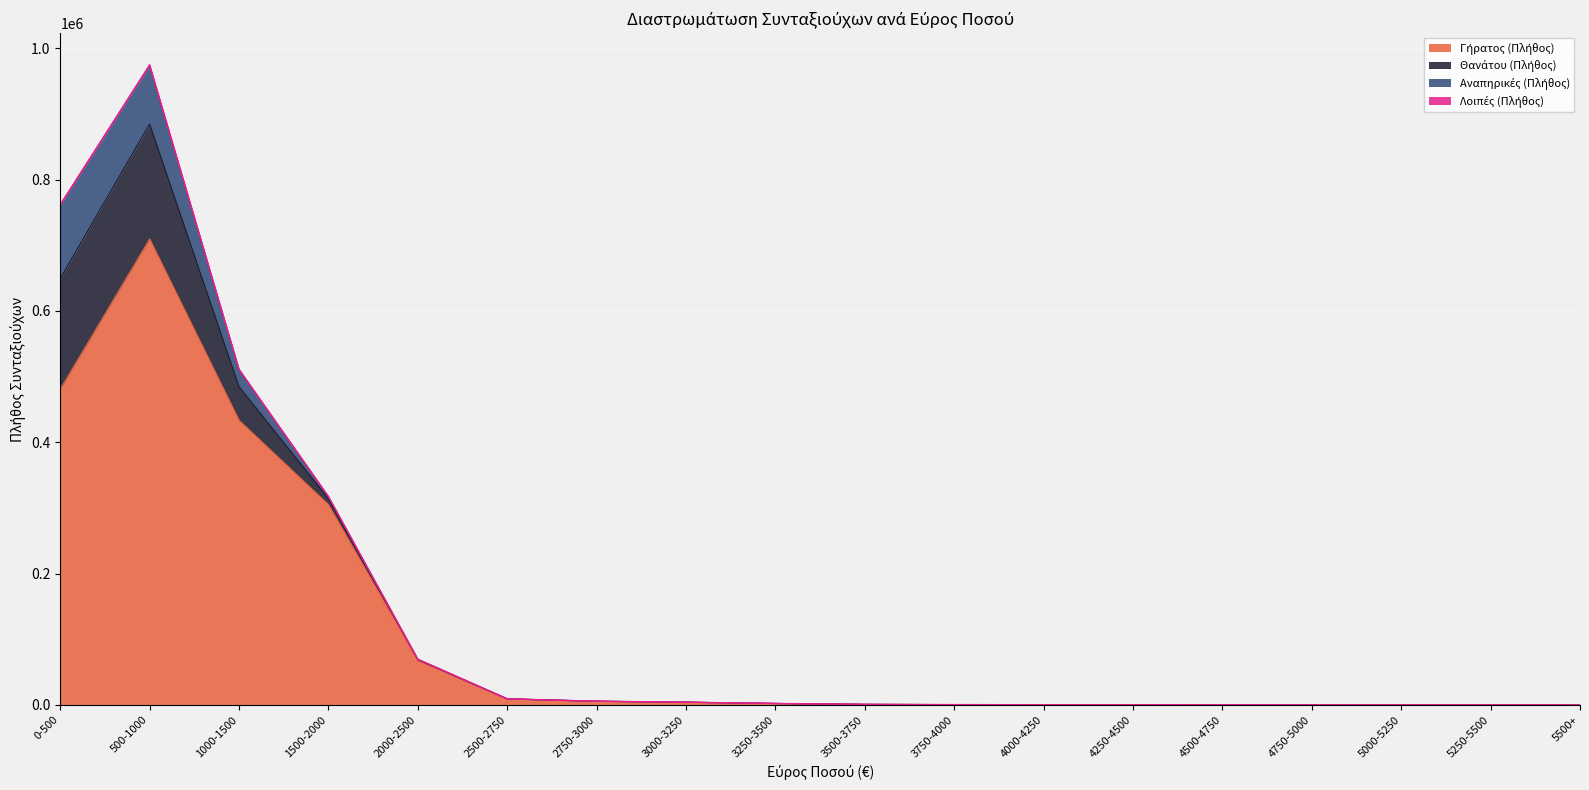

How many interior local valleys does the Αναπηρικές (Πλήθος) series have?

1